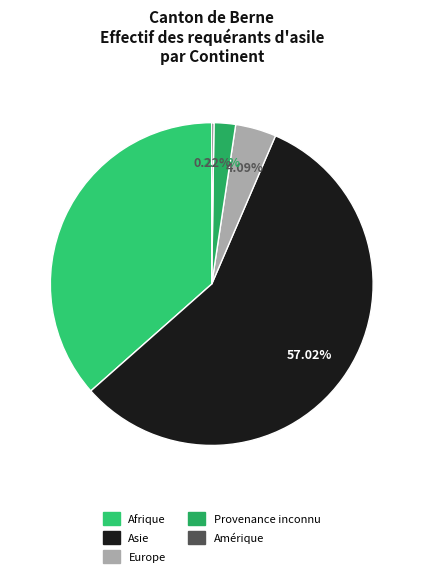

Does any single category account for the majority?

Yes